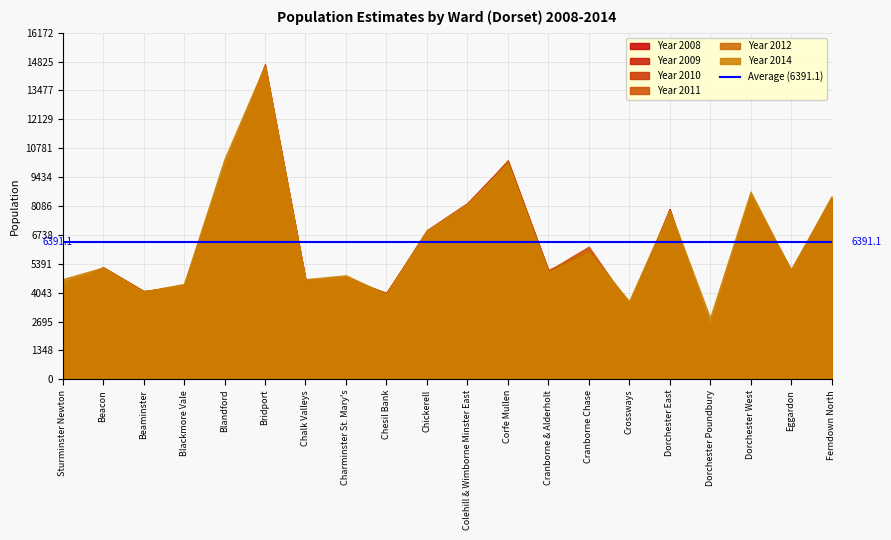

After their last crossing, which series has the higher values: Year 2010 or Year 2011?

Year 2011